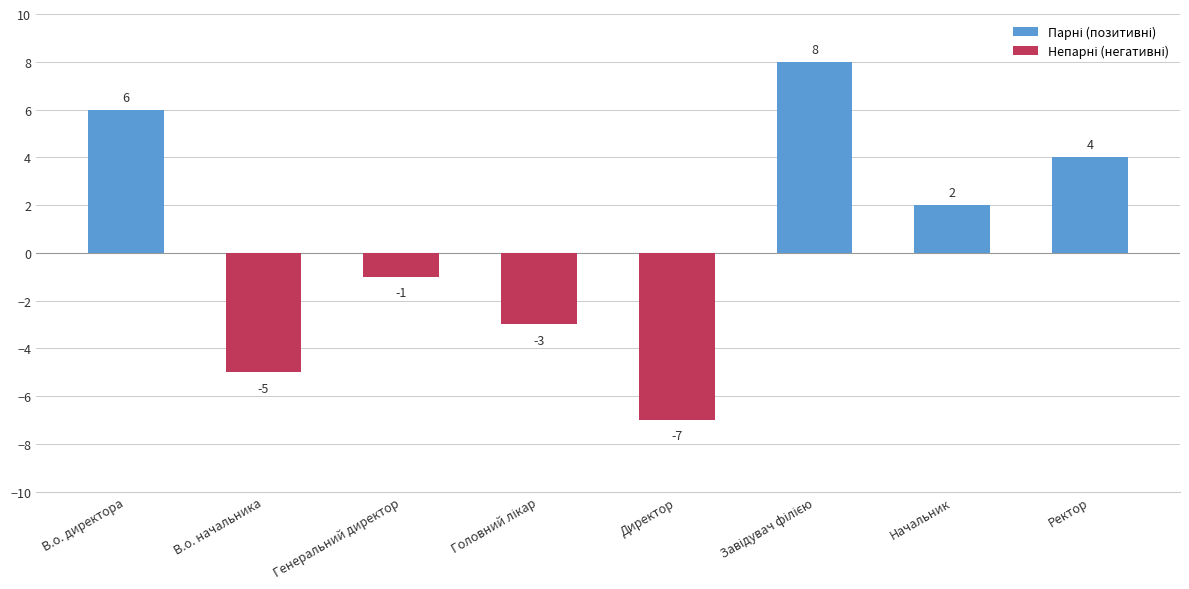

What is the maximum value shown in the chart?

8